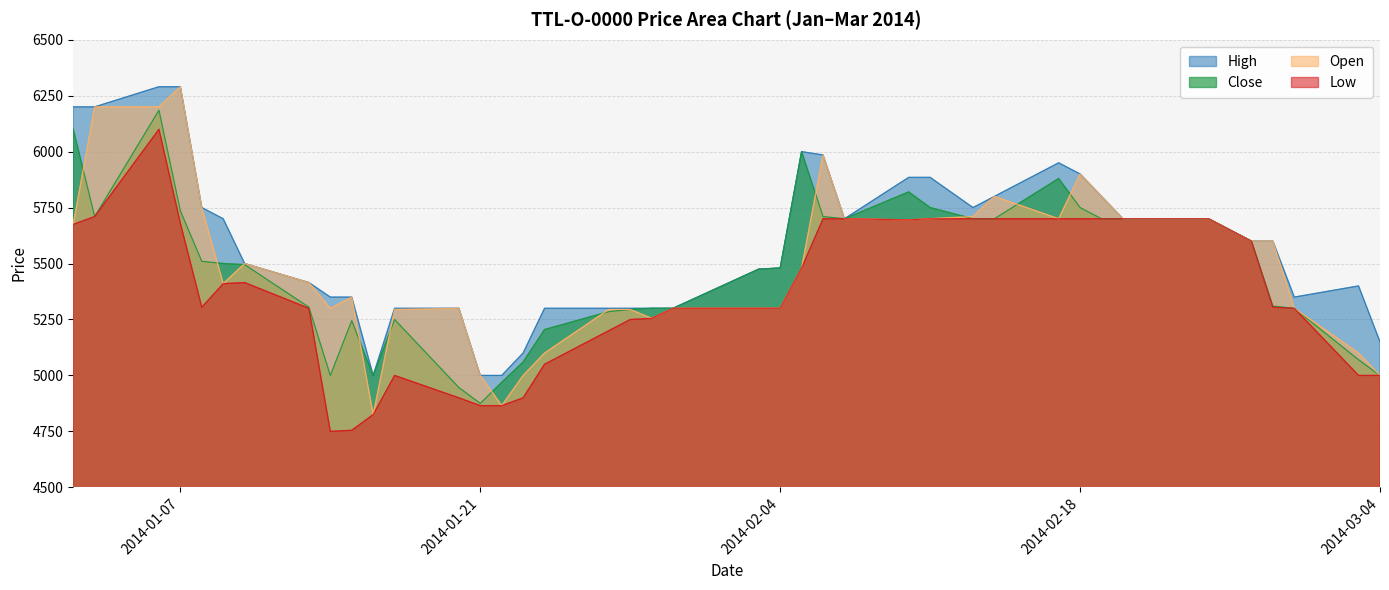

True or false: Low and Close cross at least once.

False